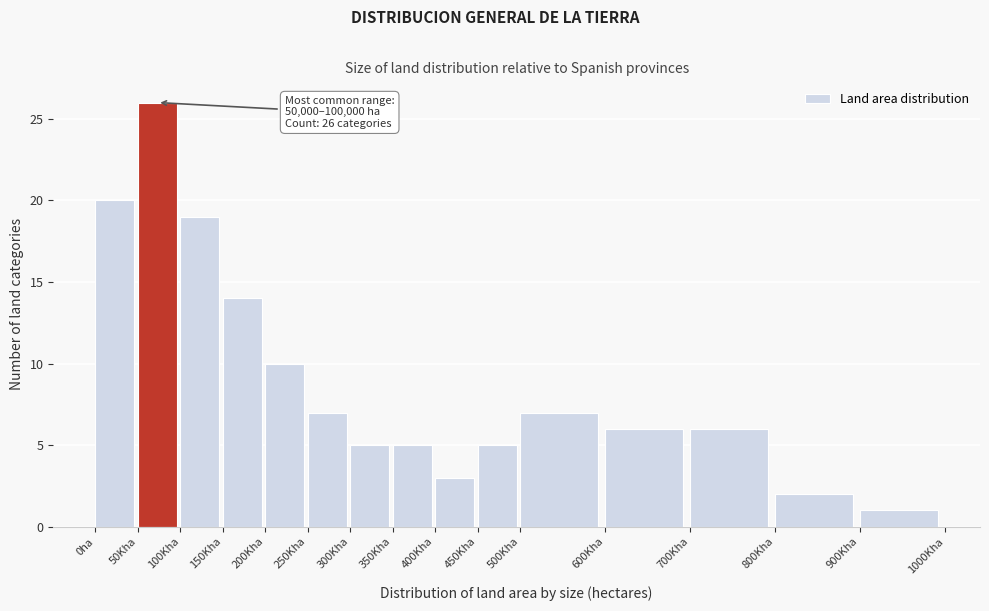

Reading left to right, transcribe all the data shown in this chart.

0ha=20	50Kha=26	100Kha=19	150Kha=14	200Kha=10	250Kha=7	300Kha=5	350Kha=5	400Kha=3	450Kha=5	500Kha=7	600Kha=6	700Kha=6	800Kha=2	900Kha=1